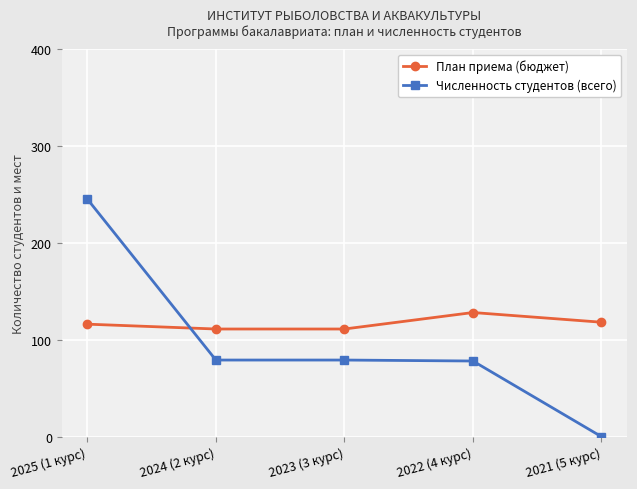

Between which two adjacent categories do План приема (бюджет) and Численность студентов (всего) first intersect?

2025 (1 курс) and 2024 (2 курс)